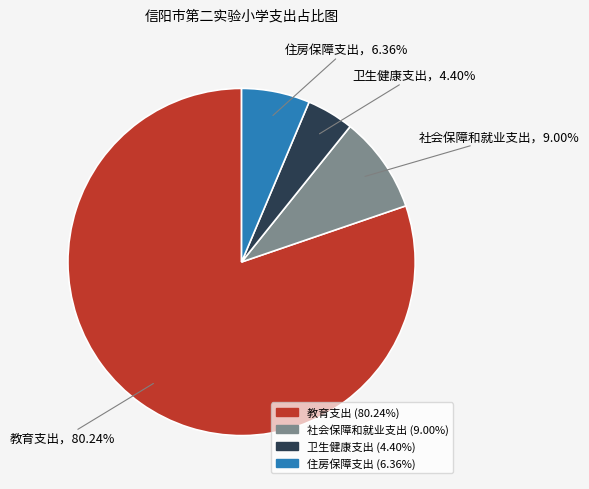

To the nearest percent, what percentage of the pie is 住房保障支出?

6%